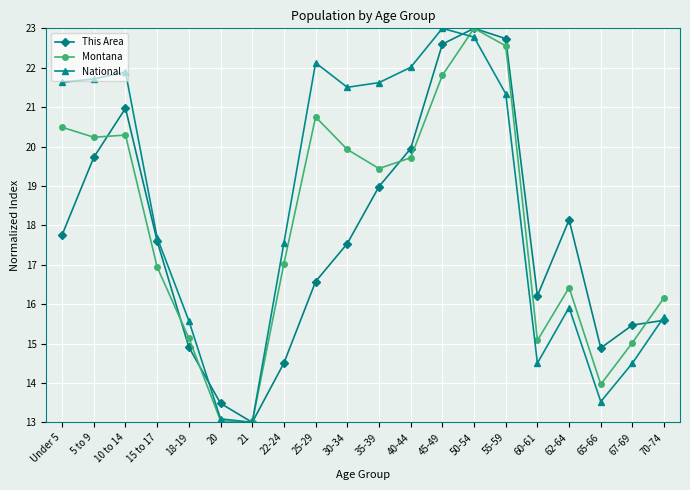

What is the value of the National point at the 15th from the left?

21.3